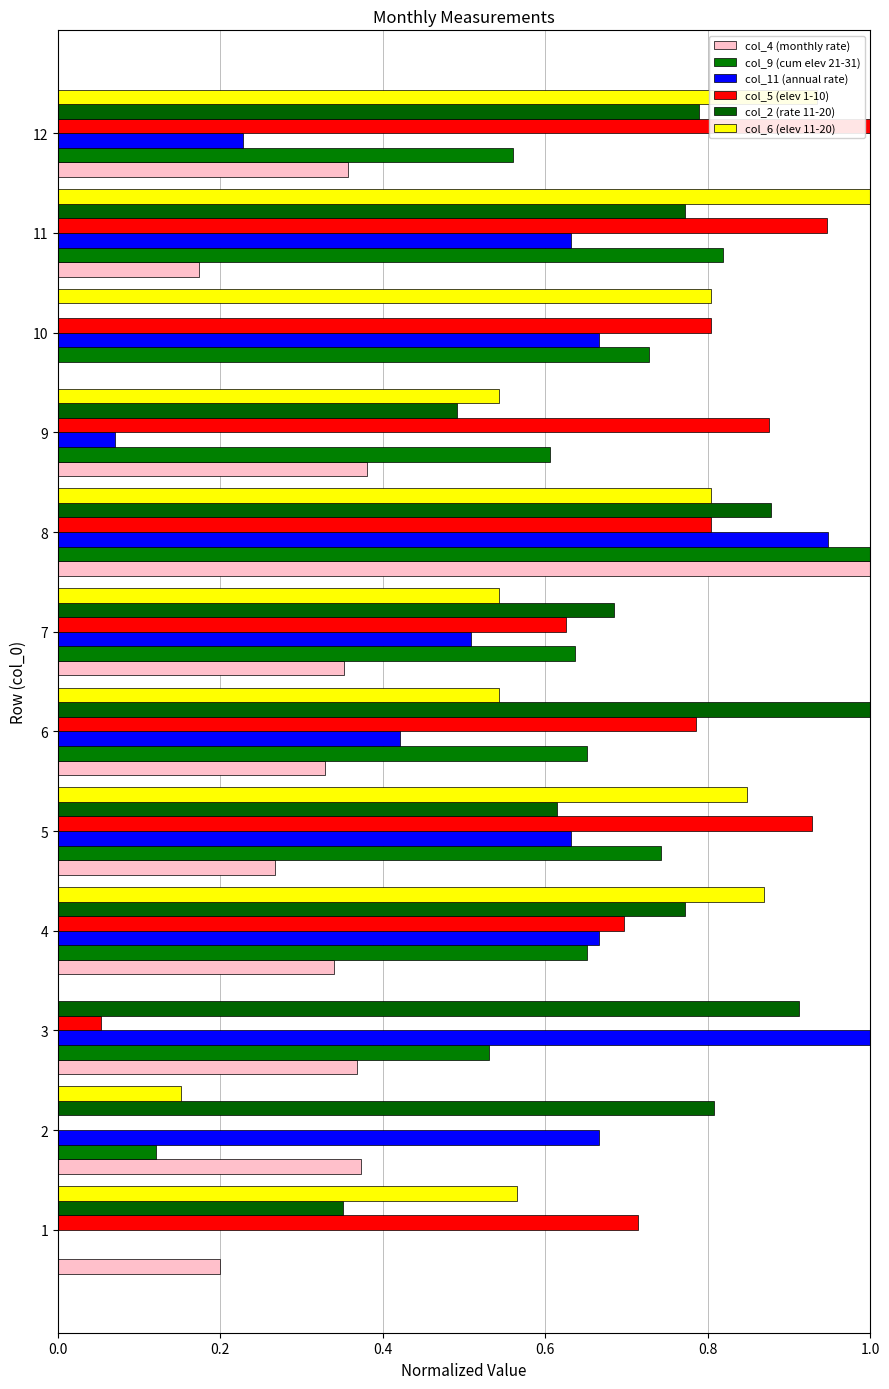

At how many categories does at least one series exceed 0?

12